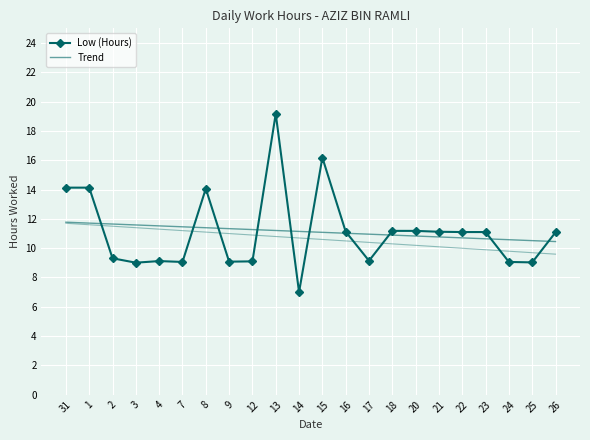

The value of Trend at 21 is 10.8. True or false?

True